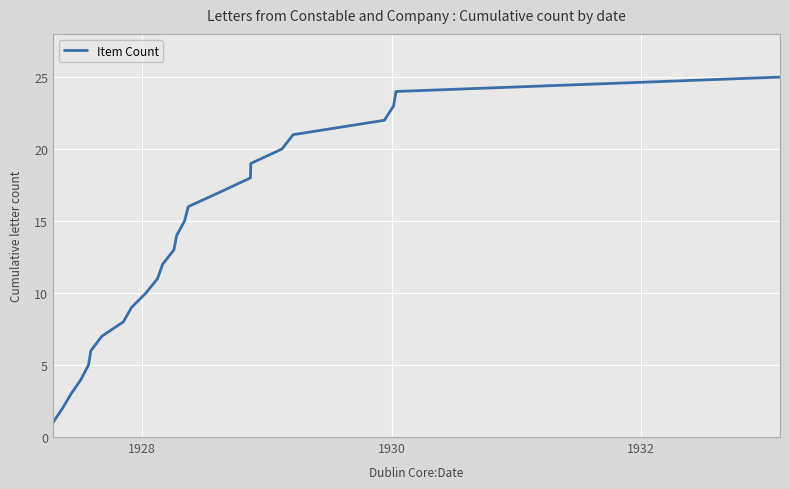

What is the maximum value shown in the chart?

25